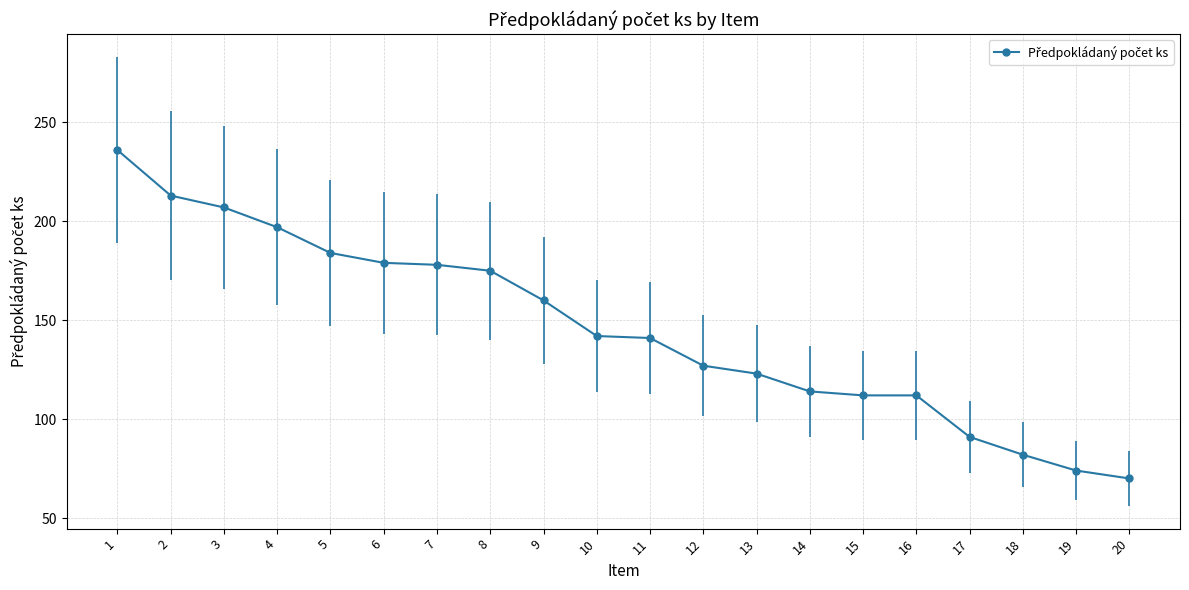

Which label corresponds to the smallest value in the chart?

20